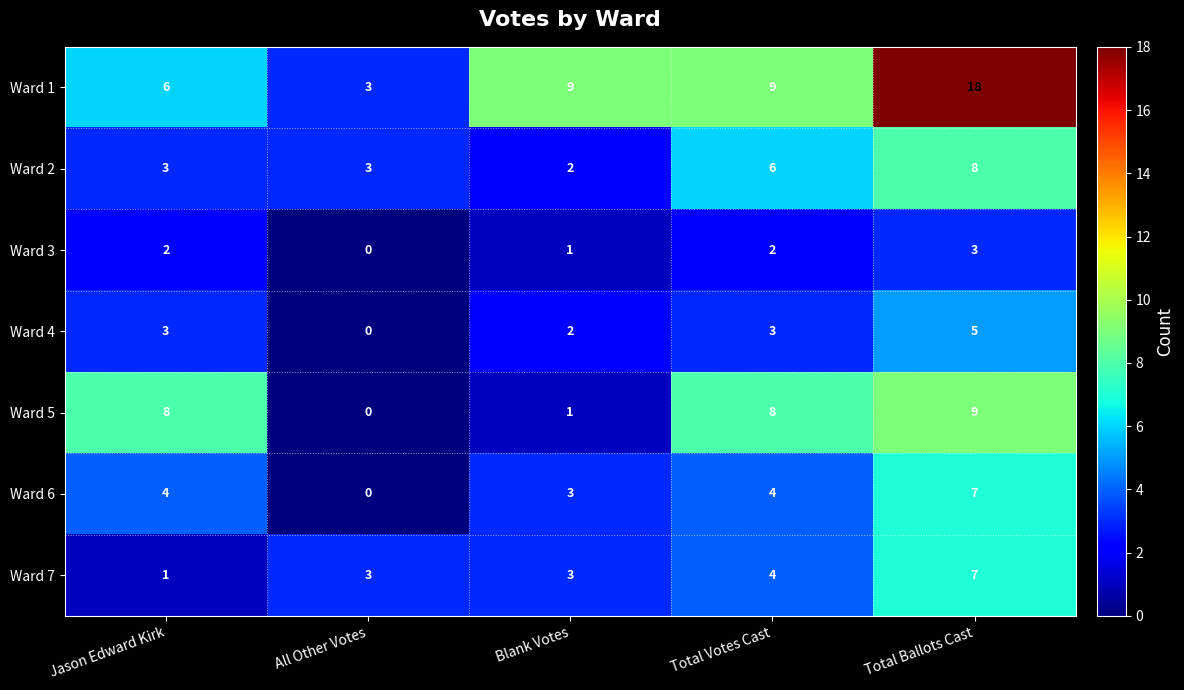

How many values in the Ward 5 series are below 8?

2